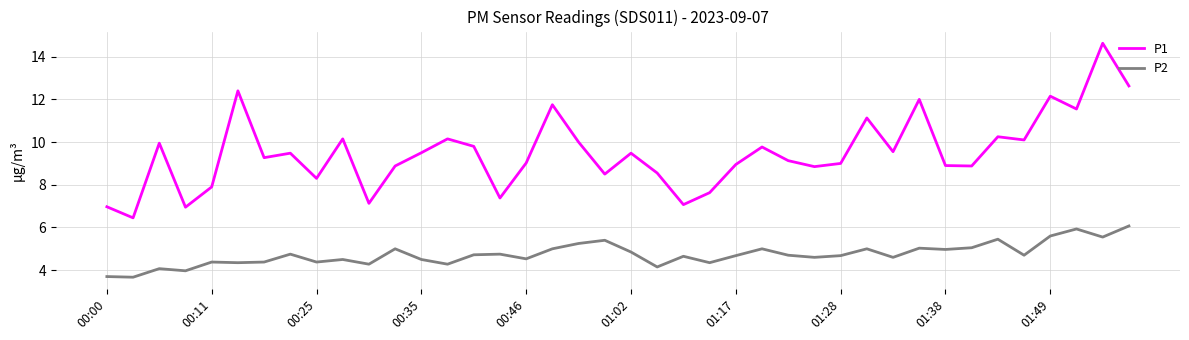

What is the smallest value displayed?

3.7